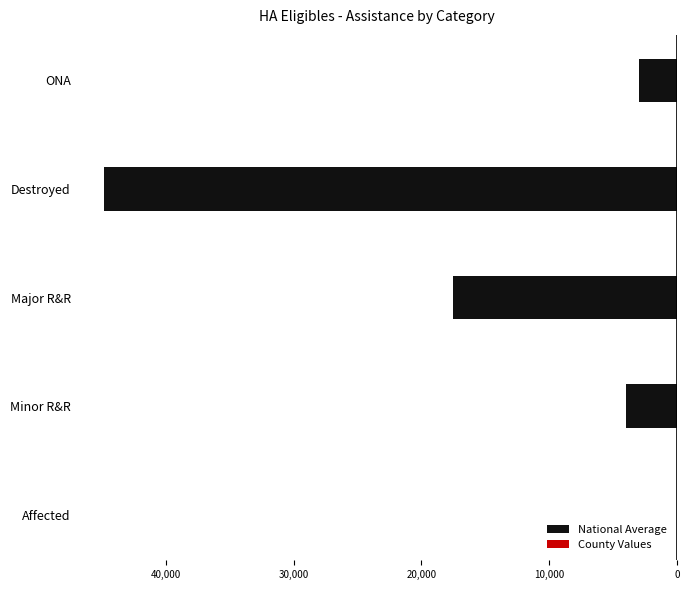

Are the bars horizontal?

Yes